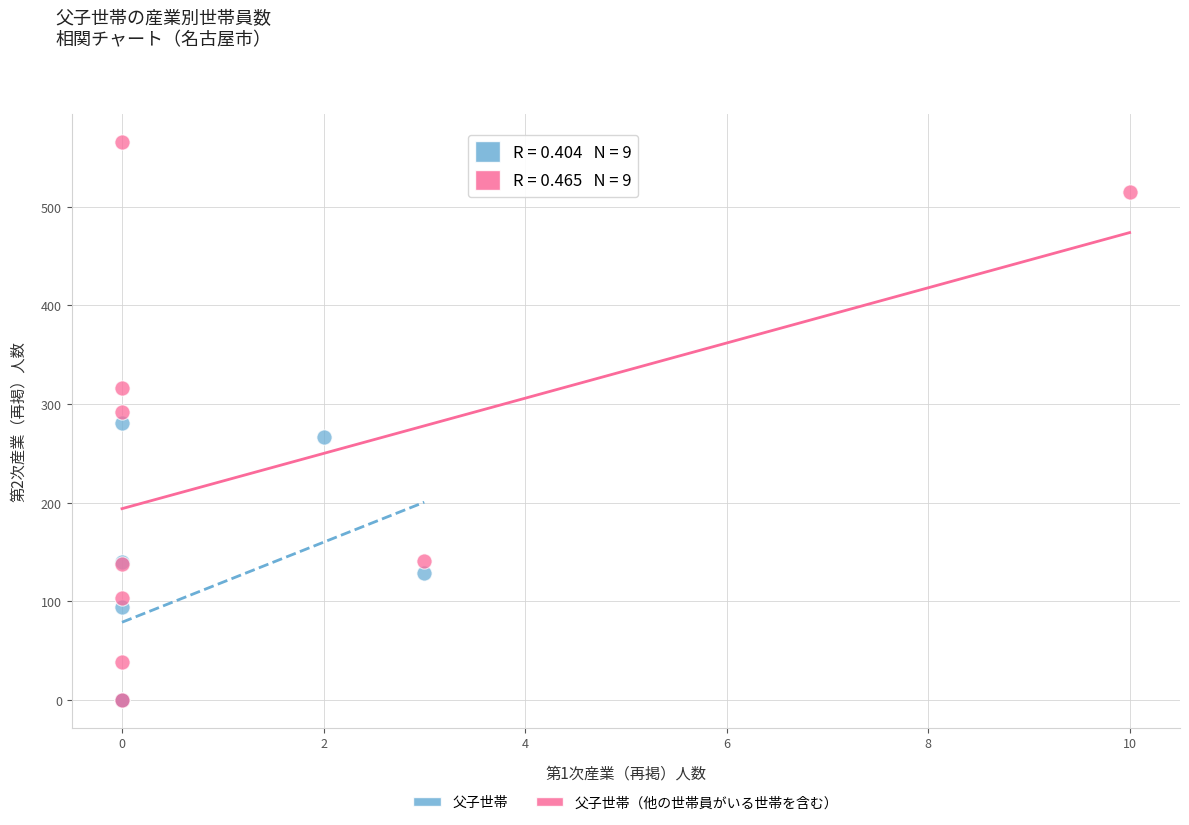

Which series contains the highest Y value?

父子世帯（他の世帯員がいる世帯を含む）